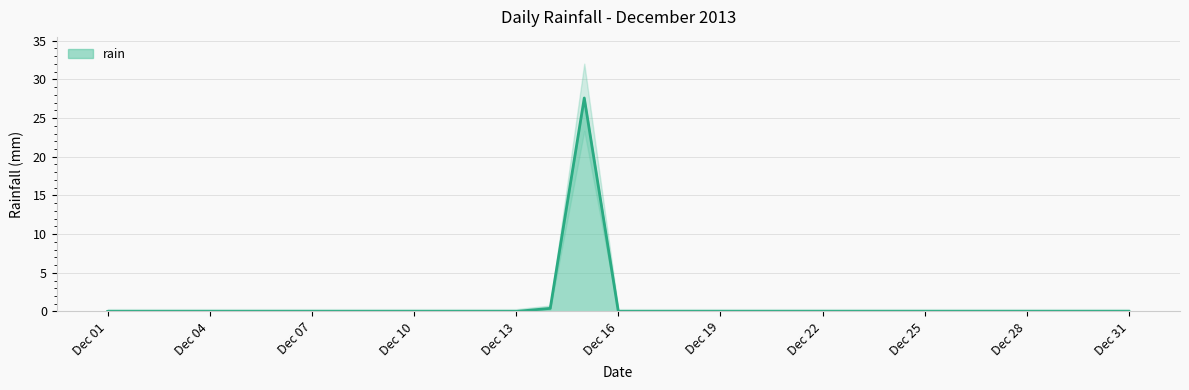

True or false: the data shows 19.1 at Dec 22.

False